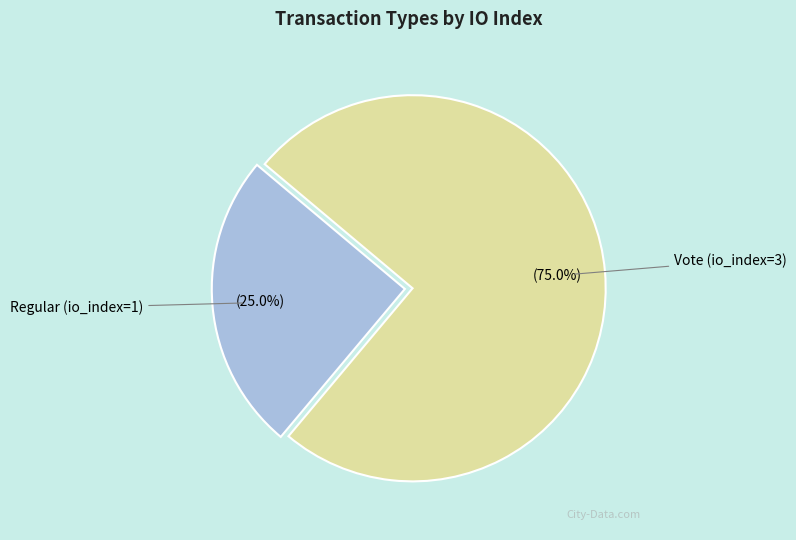

How many segments does this pie chart have?

2